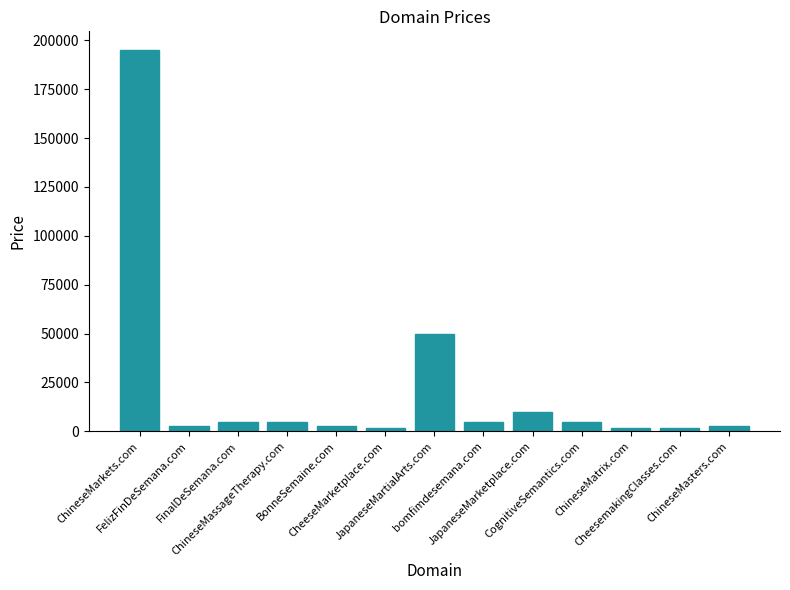

What is the change in value from bomfimdesemana.com to JapaneseMarketplace.com?

+5000